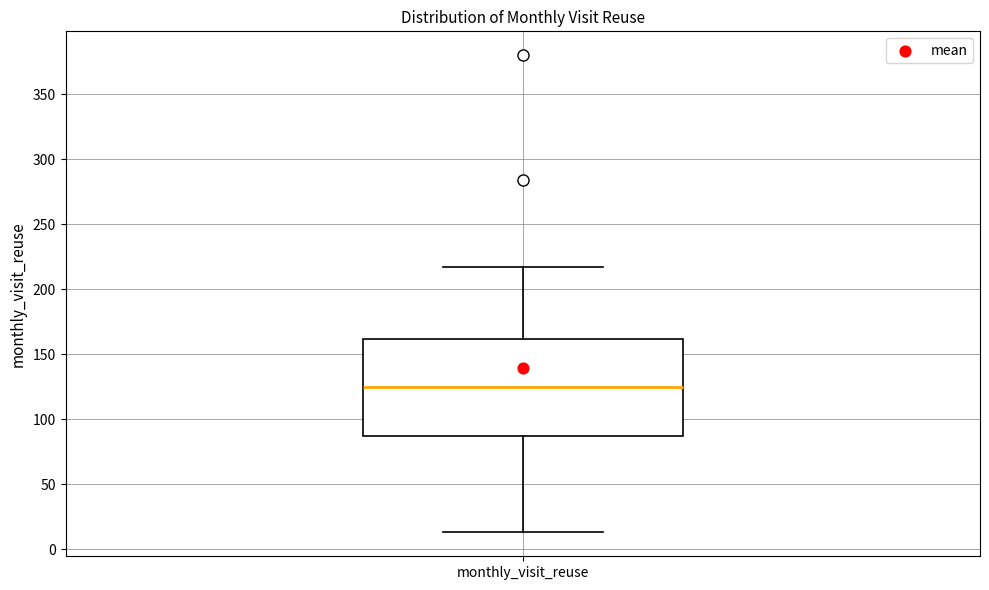

Where does the lower whisker of the box for monthly_visit_reuse end on the y-axis? The values are not printed on the chart, so give them approximately, as read against the axis.

15